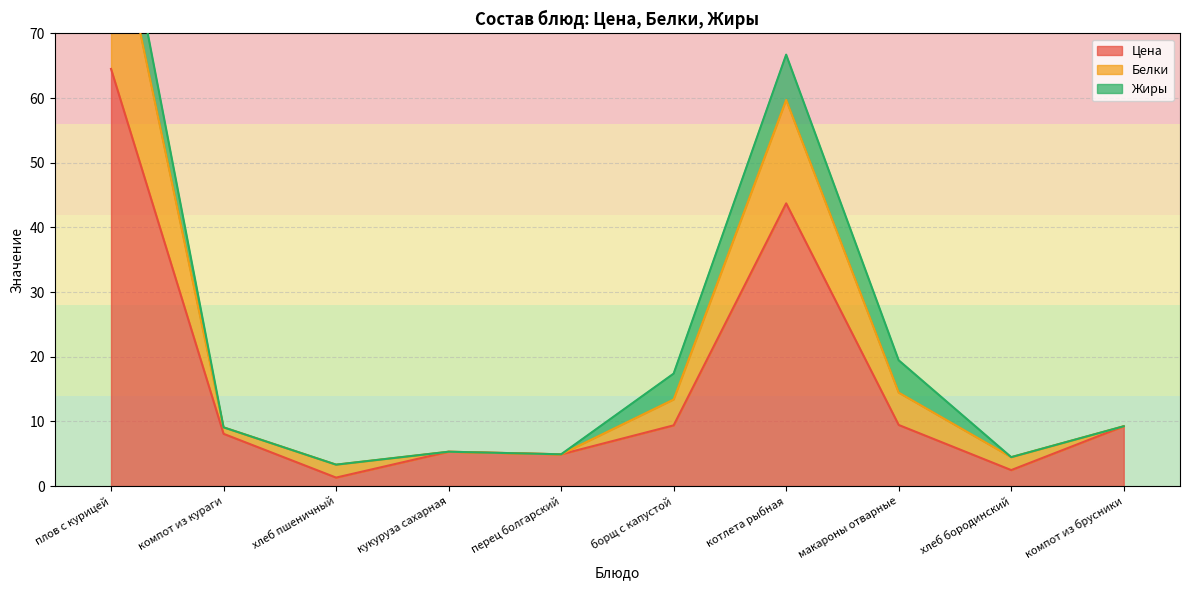

True or false: Цена and Белки cross at least once.

False